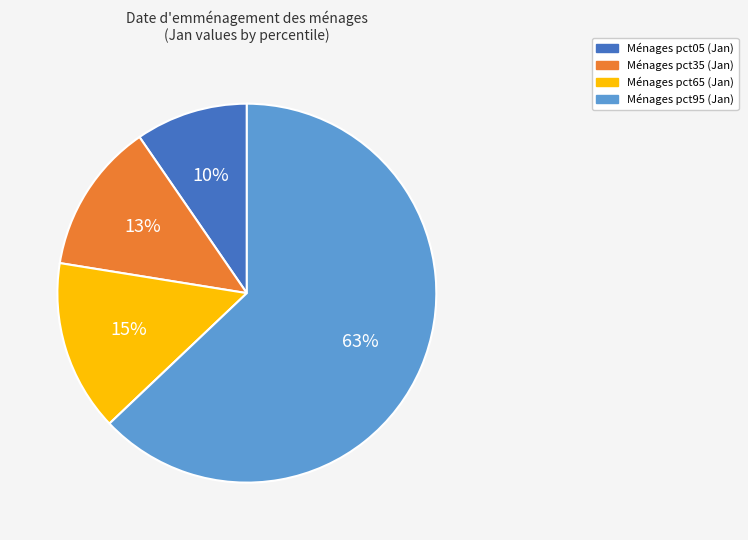

Does any single category account for the majority?

Yes